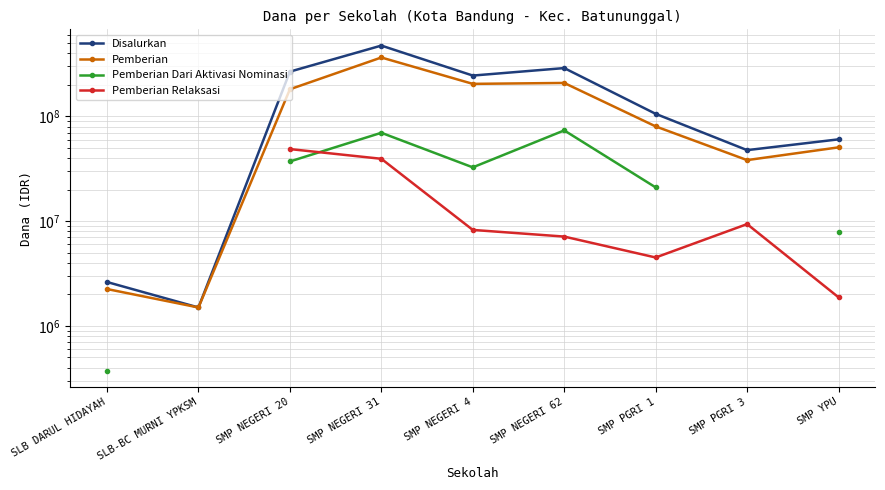

Which series has the largest total across all categories?

Disalurkan